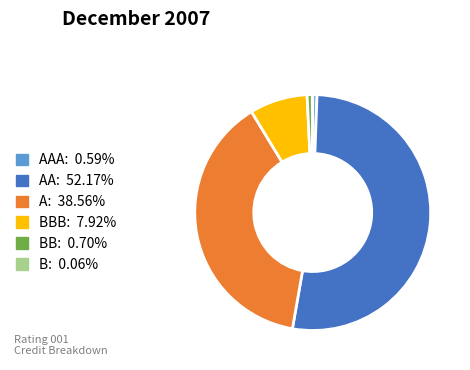

Is there a majority slice in this chart?

Yes